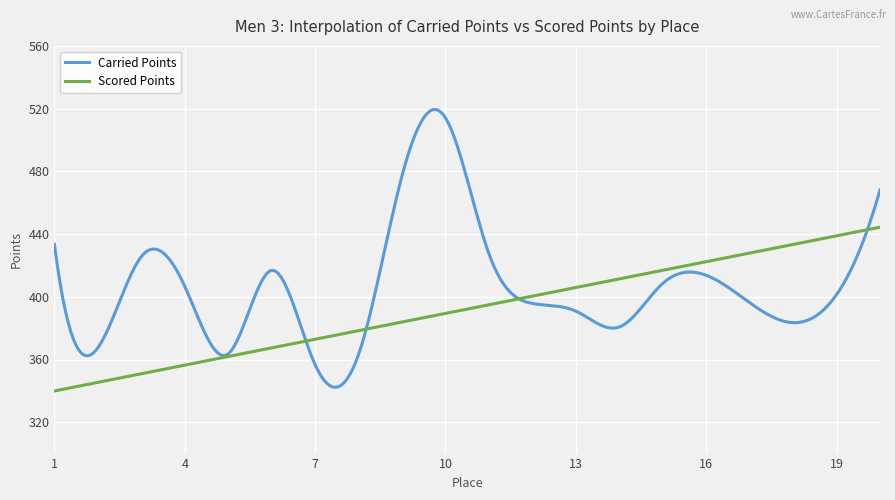

Which series has the widest spread of values?

Carried Points